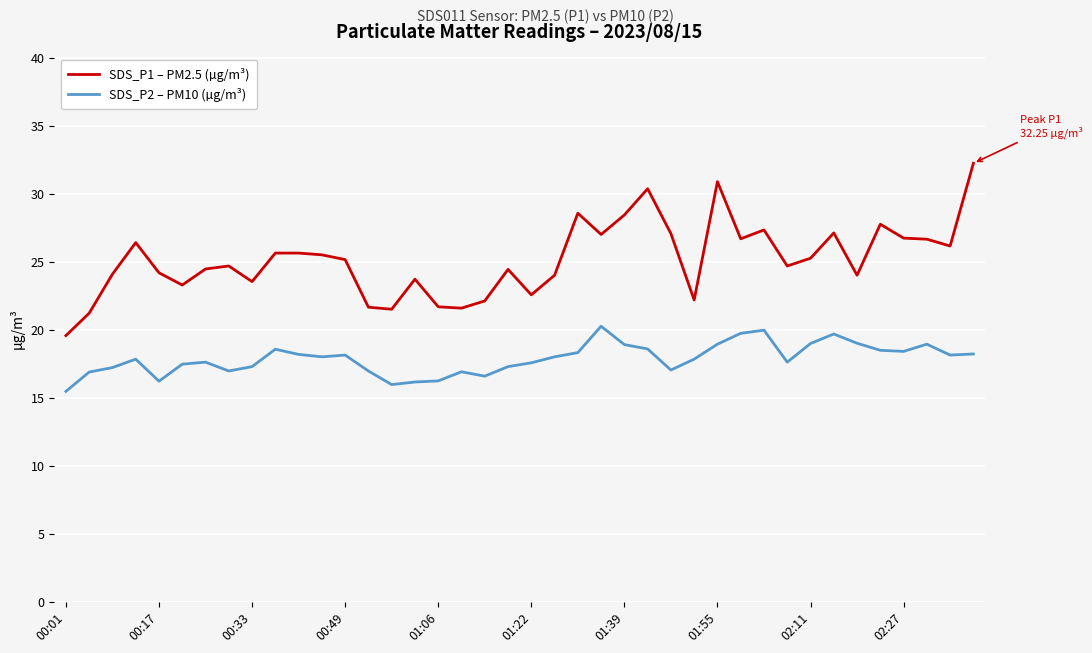

What is the minimum value shown in the chart?

15.5